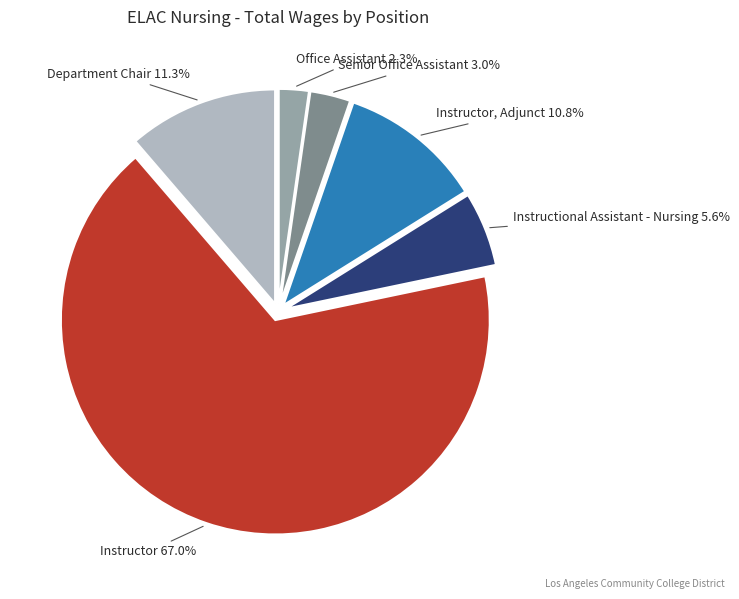

How much of the chart is everything except Senior Office Assistant?

97.0%